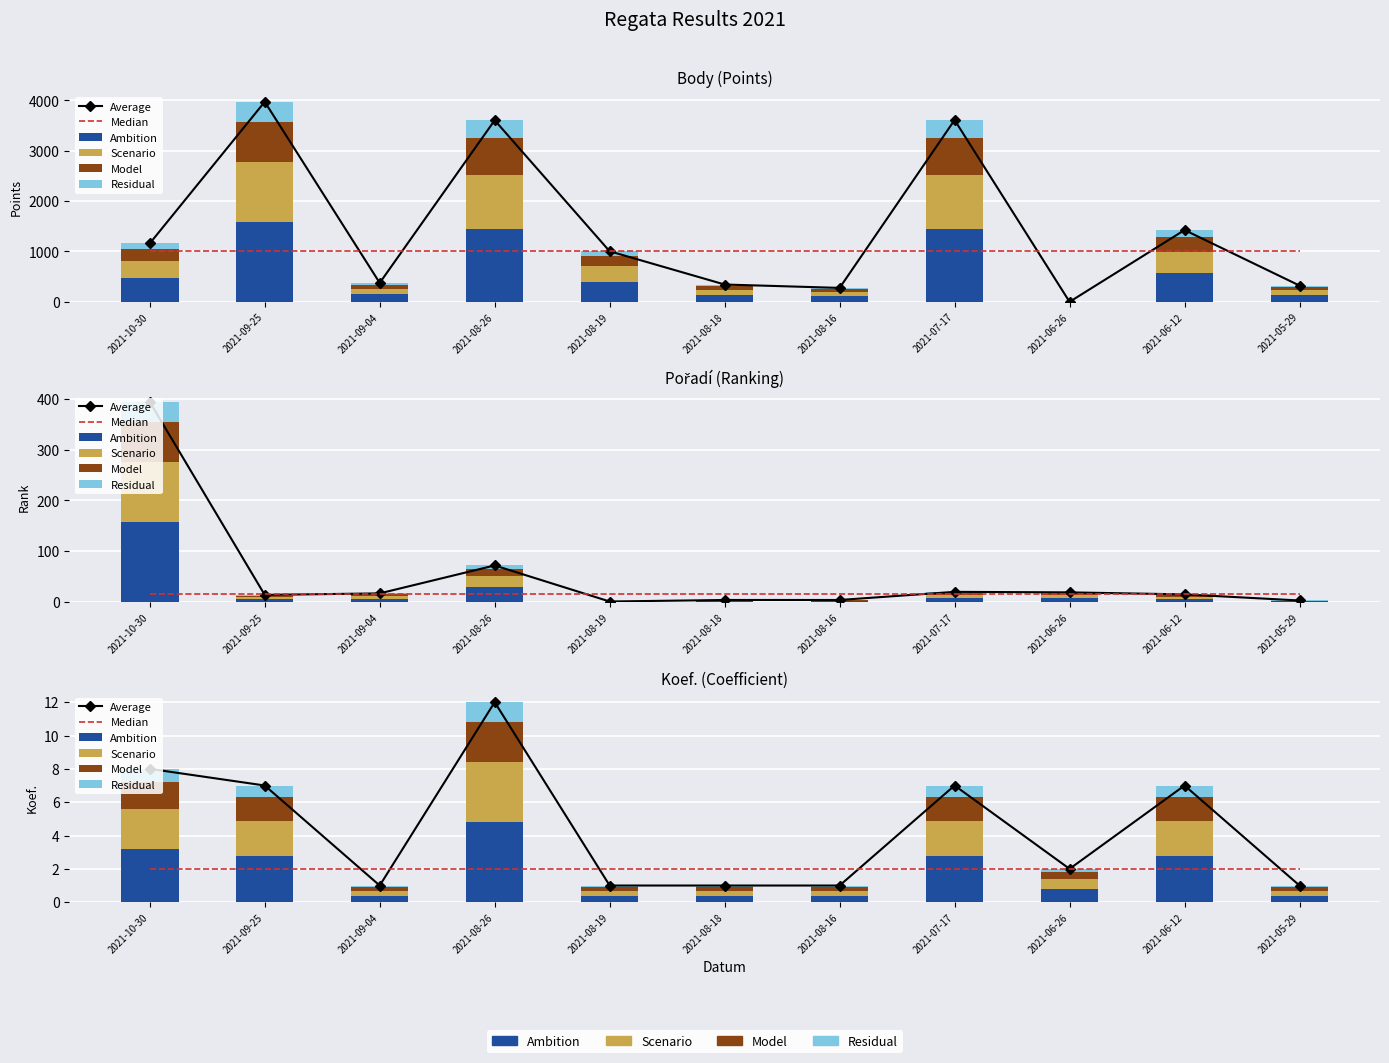

What is the minimum value for Scenario?

0.3